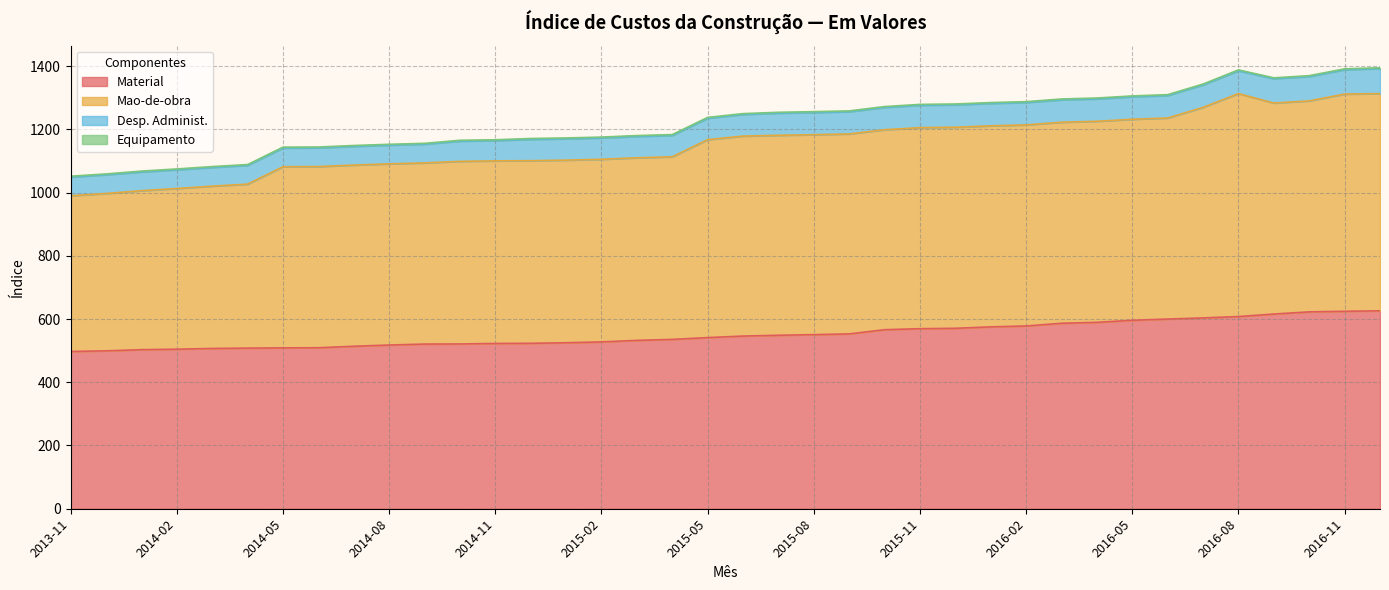

True or false: Material and Mao-de-obra cross at least once.

False